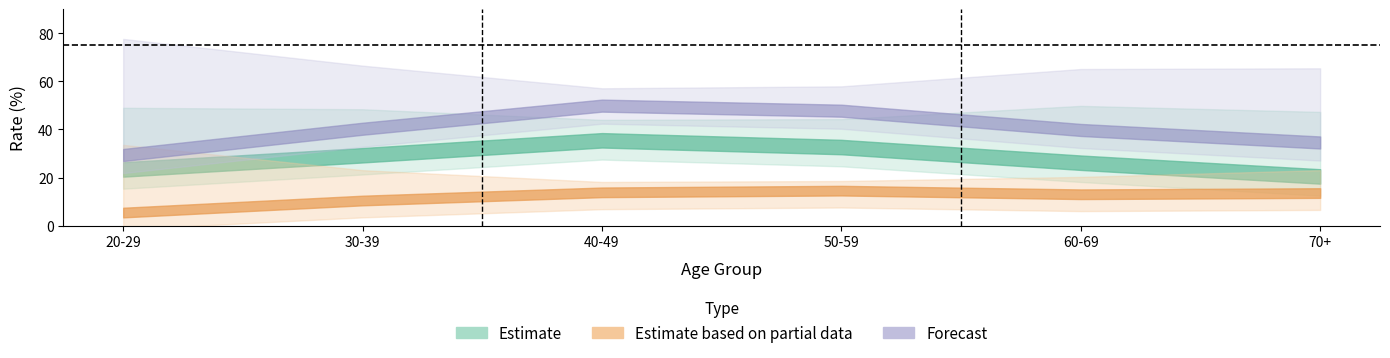

What is the difference between the highest and lowest values at 60-69?

49.8